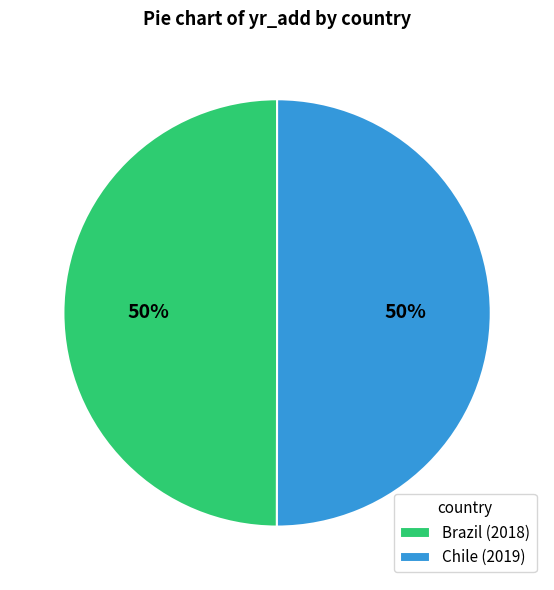

What is the ratio of the value at Brazil (2018) to the value at Chile (2019)?

1.0